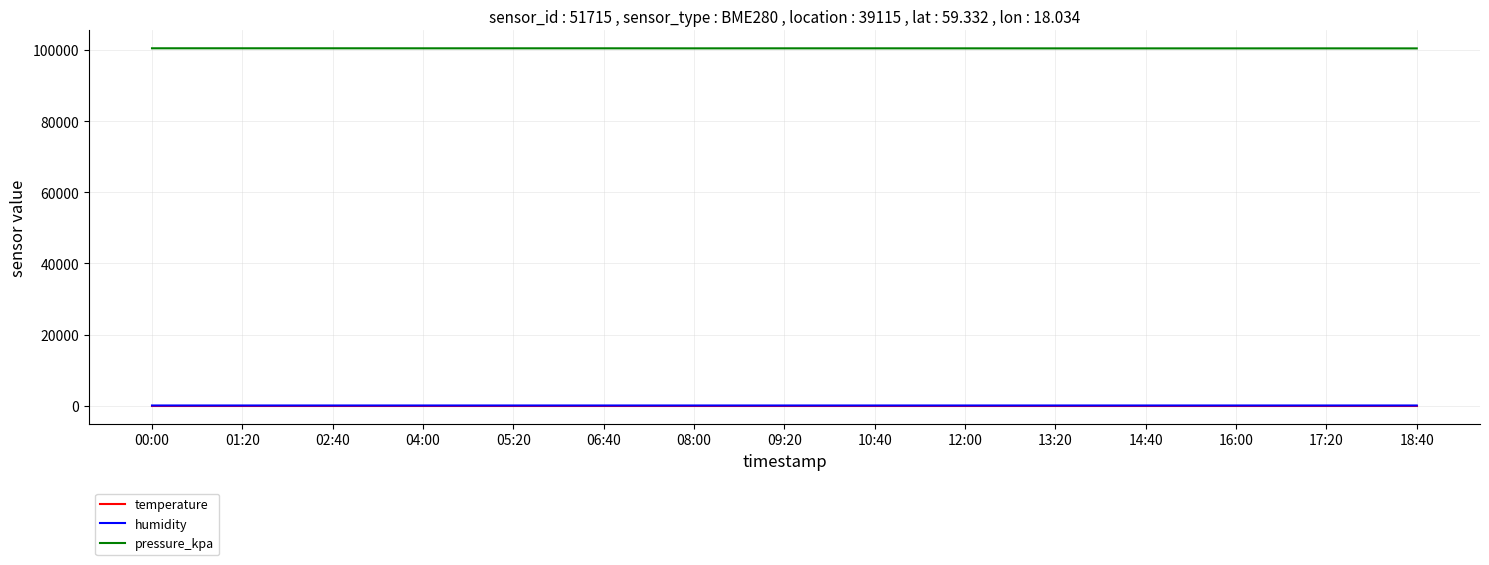

The temperature series shows 4.0 at 06:40. True or false?

True